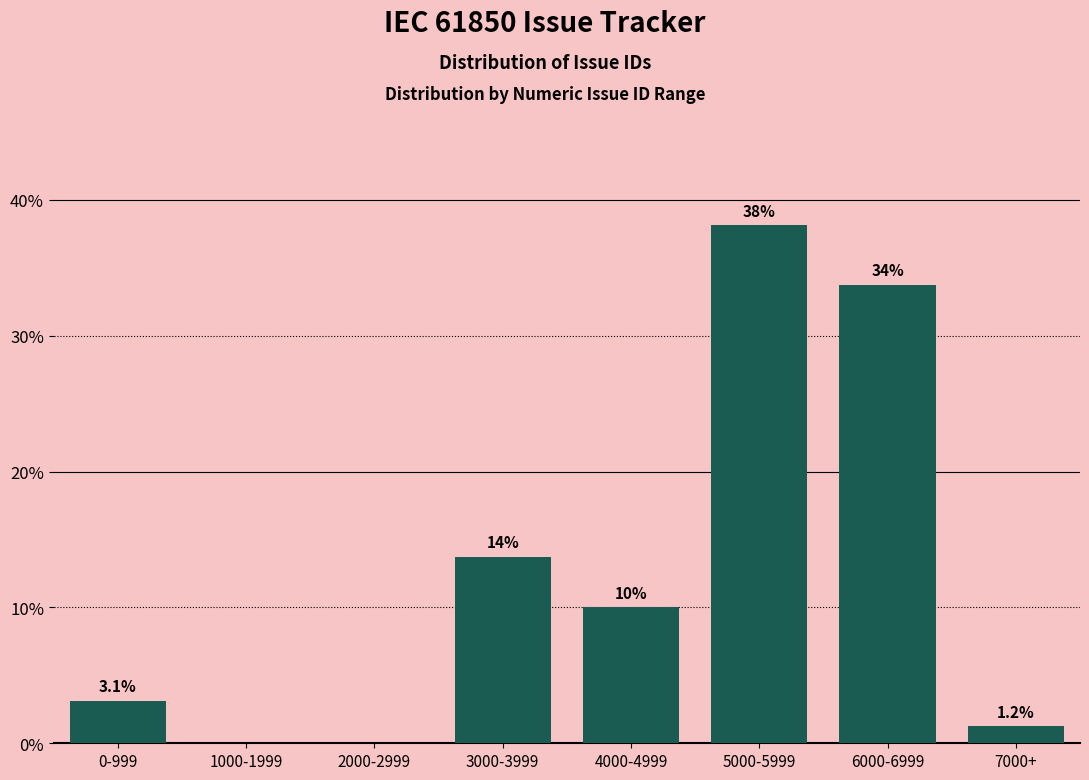

What is the maximum value shown in the chart?

38.1